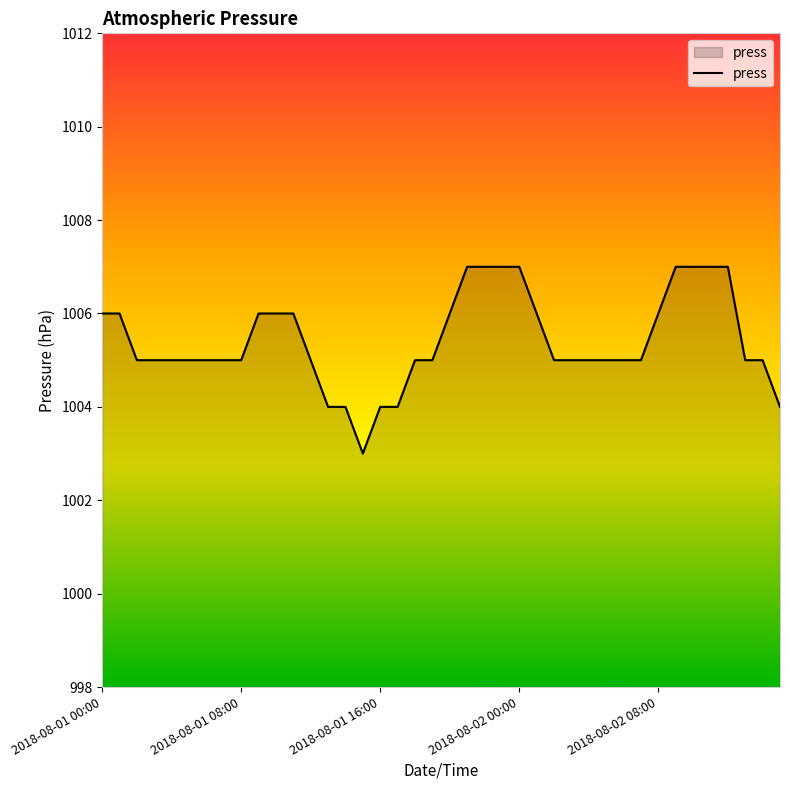

What is the difference between the maximum and minimum values?

4